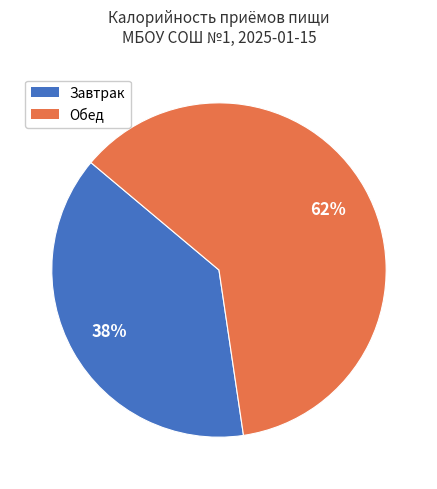

To the nearest percent, what percentage of the pie is Обед?

62%